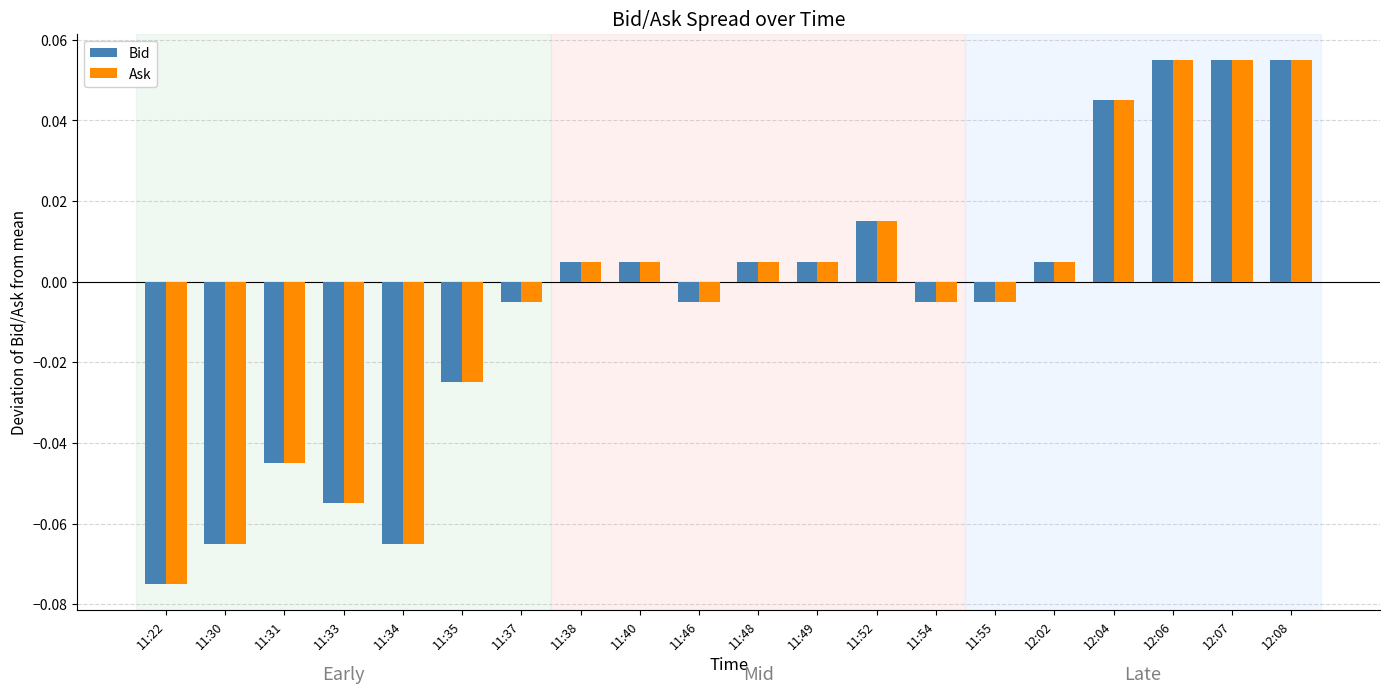

How many data points in Ask are above 0?

10